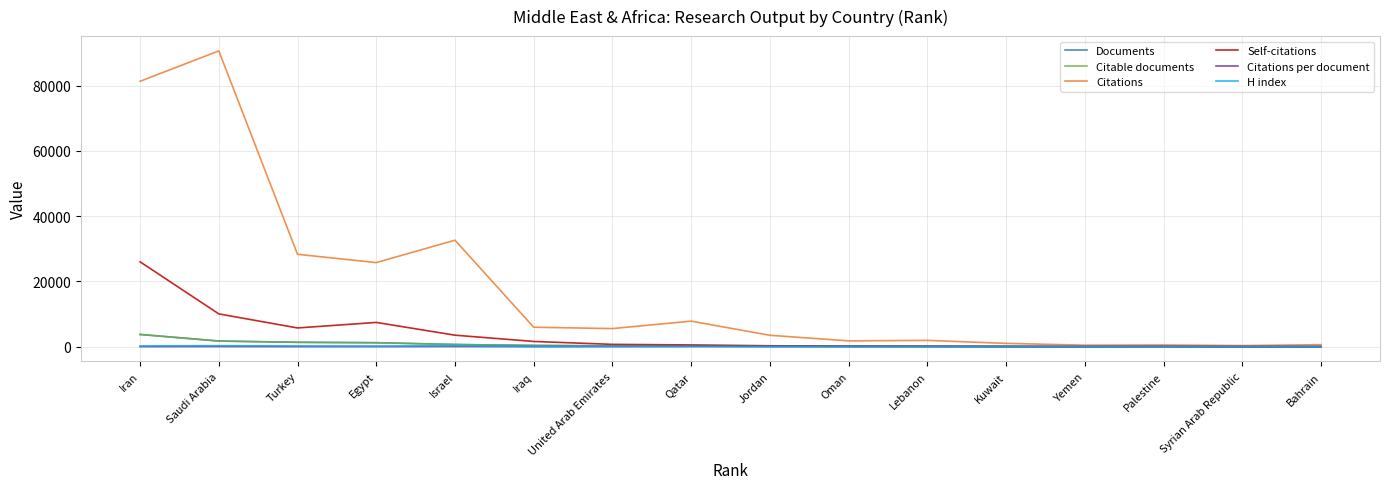

Which series ends up on top after the final intersection of Documents and Citations per document?

Citations per document